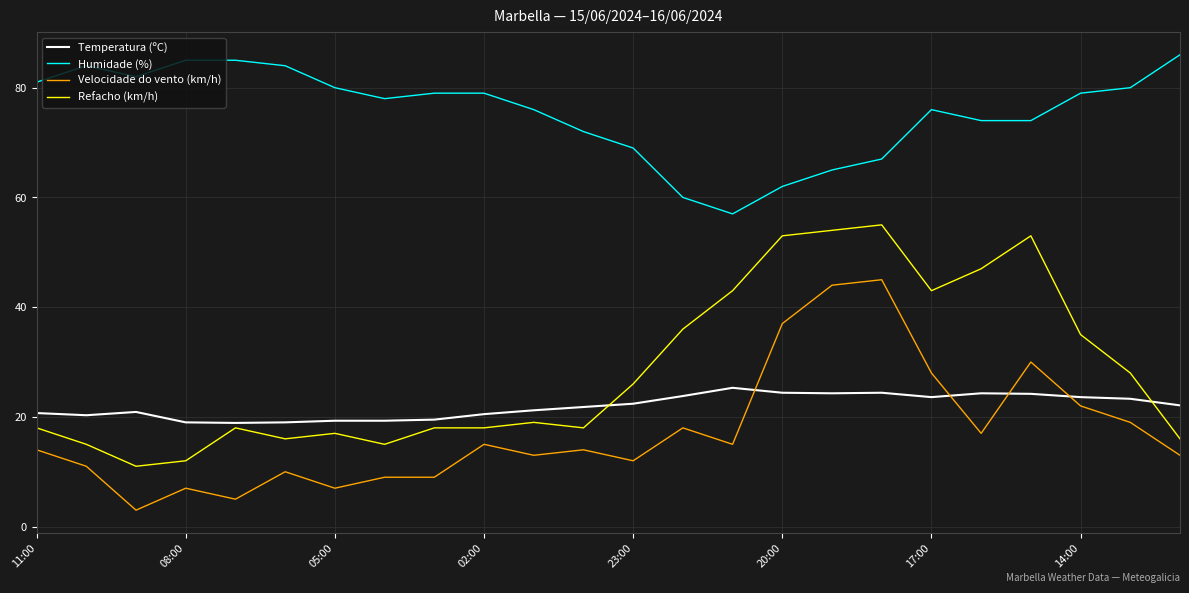

What is the minimum value shown in the chart?

3.0